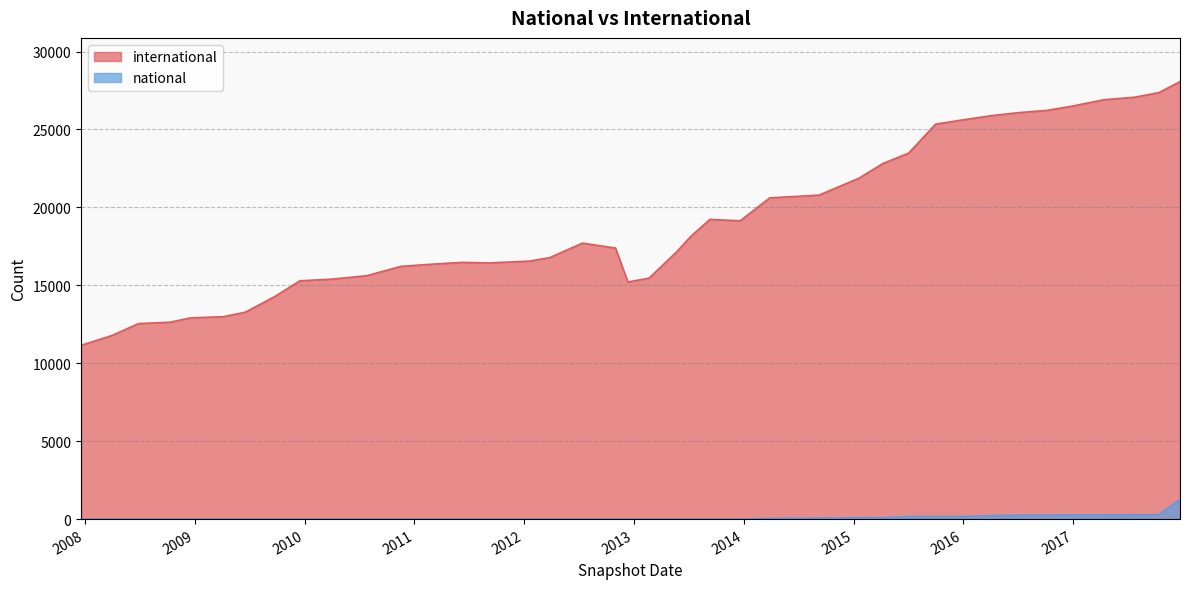

What position from the left is 2017-10-12?

39